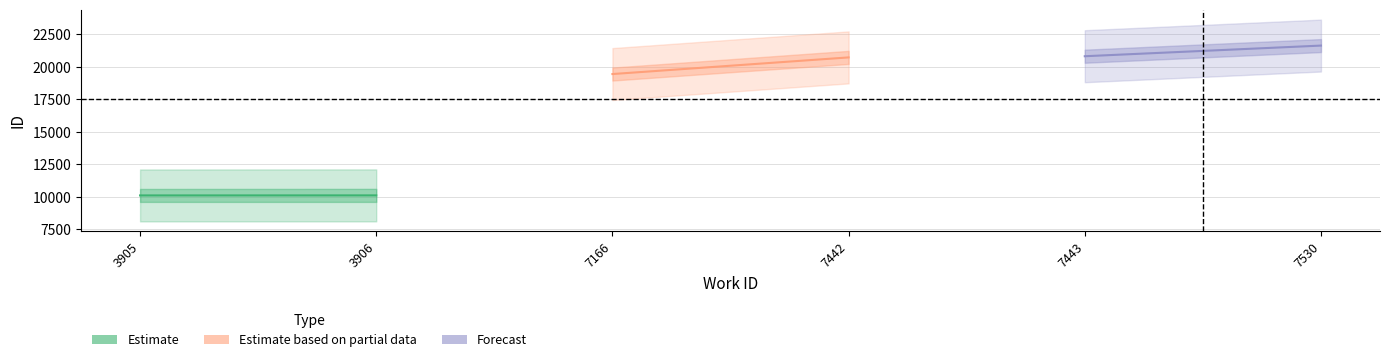

Is the value of Estimate at 3905 greater than the value of Forecast at 3905?

No